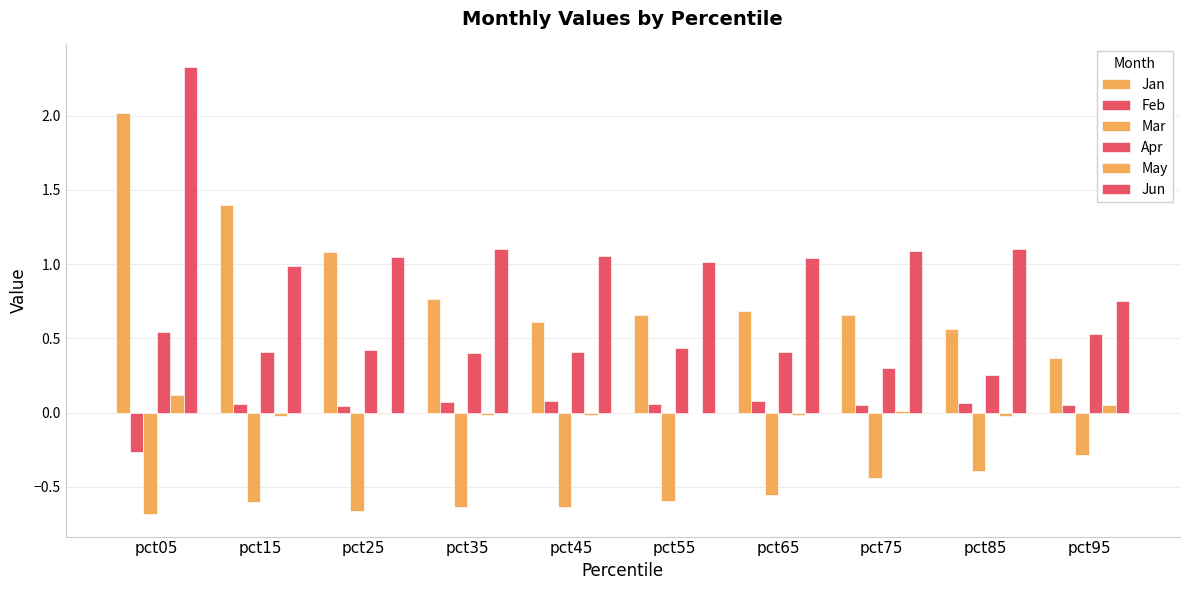

What is the difference between the second highest and minimum values in the Jan series?

1.0